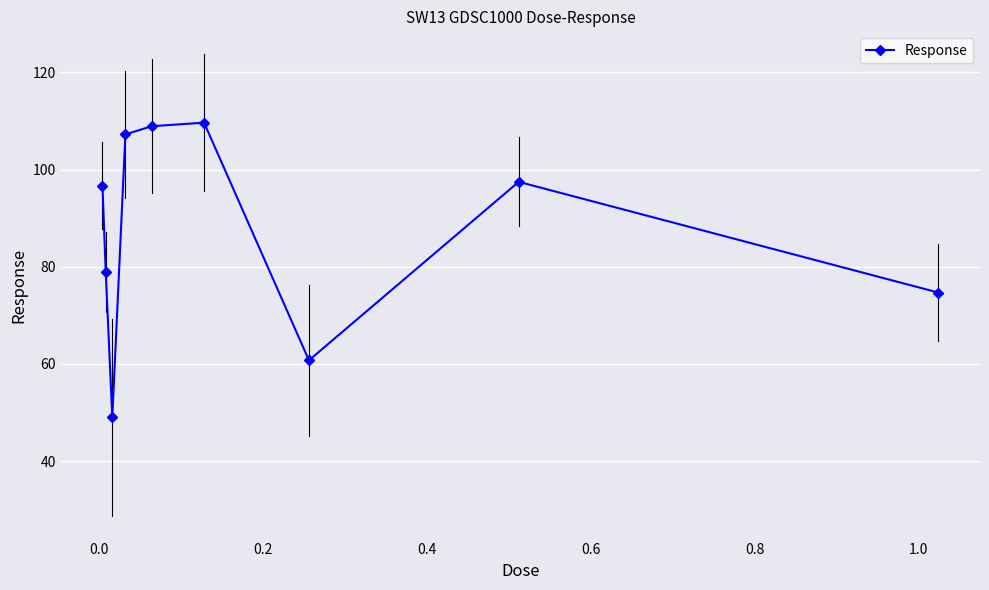

What is the minimum value for Response?

49.0